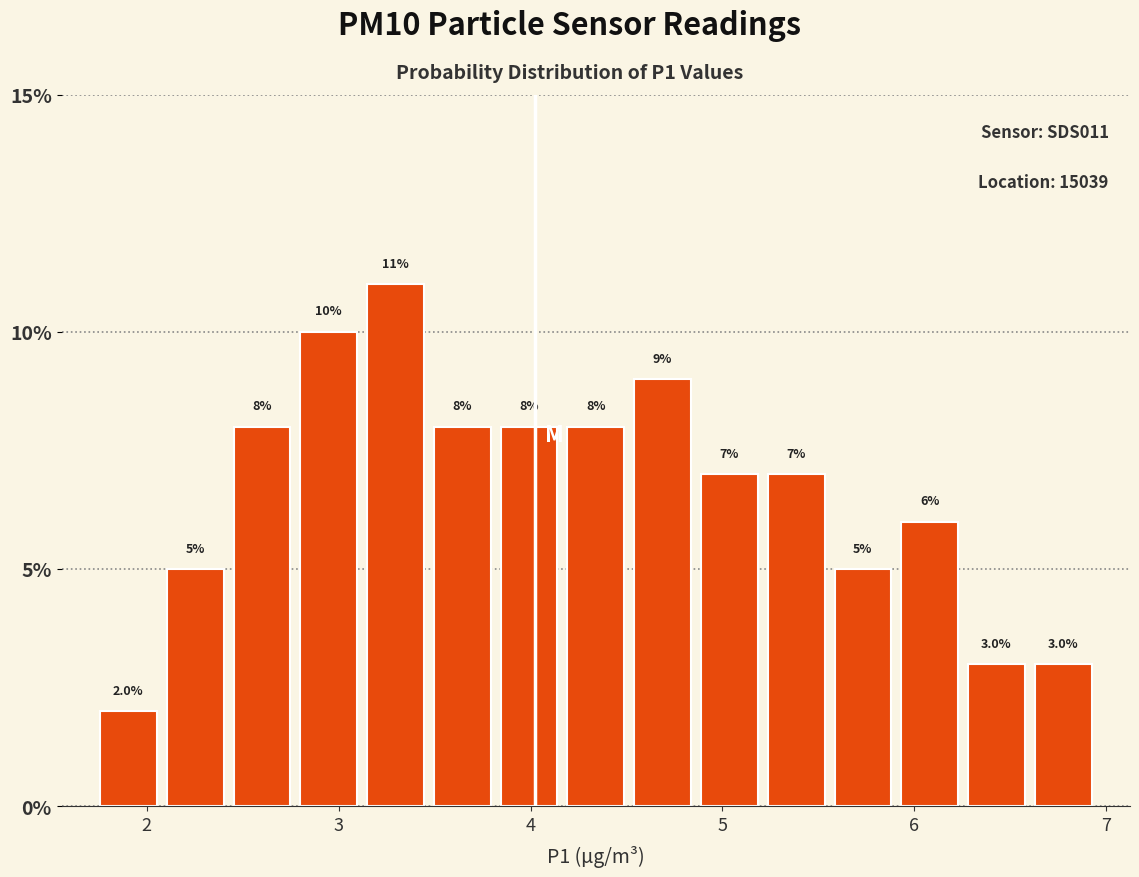

Around what value on the x-axis is the tallest bar? Give the approximate position of its centre, as read against the axis.

3.3